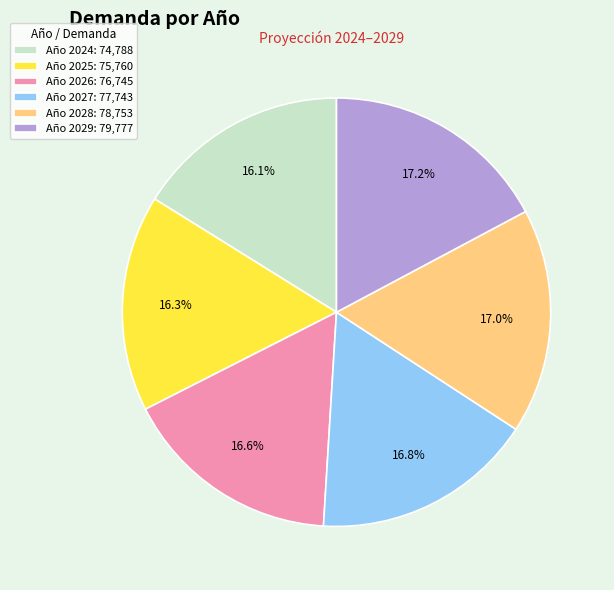

Does any single category account for the majority?

No